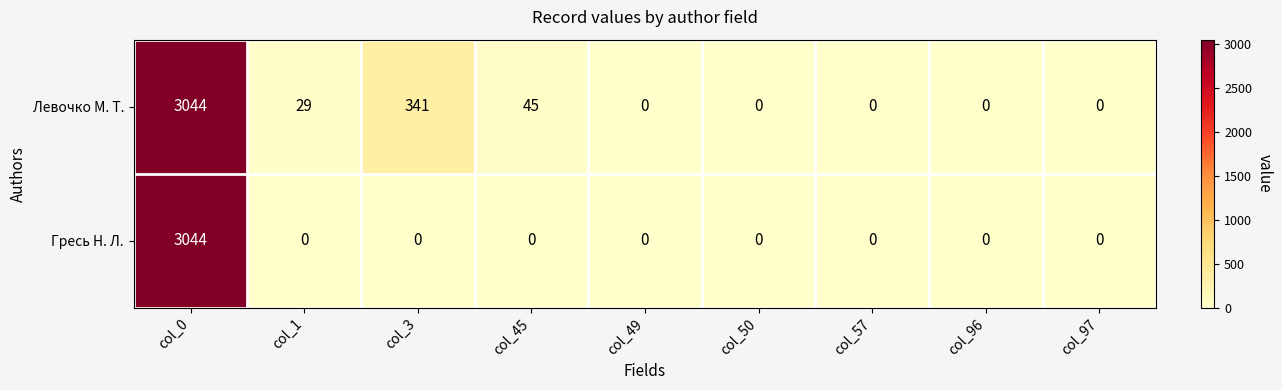

Reading left to right, what are all the values shown in this chart?

Левочко М. Т.: 3044	29	341	45	0	0	0	0	0
Гресь Н. Л.: 3044	0	0	0	0	0	0	0	0